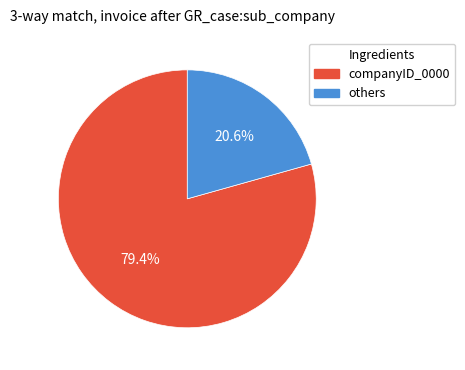

To the nearest percent, what is the average slice percentage?

50%